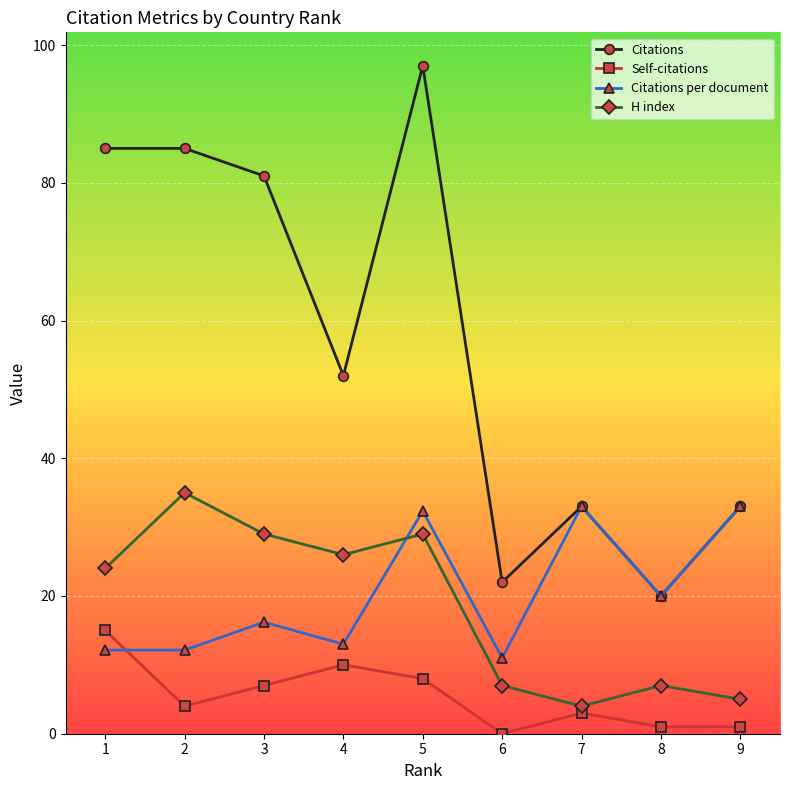

List the series in order of their peak value, highest first.

Citations, H index, Citations per document, Self-citations